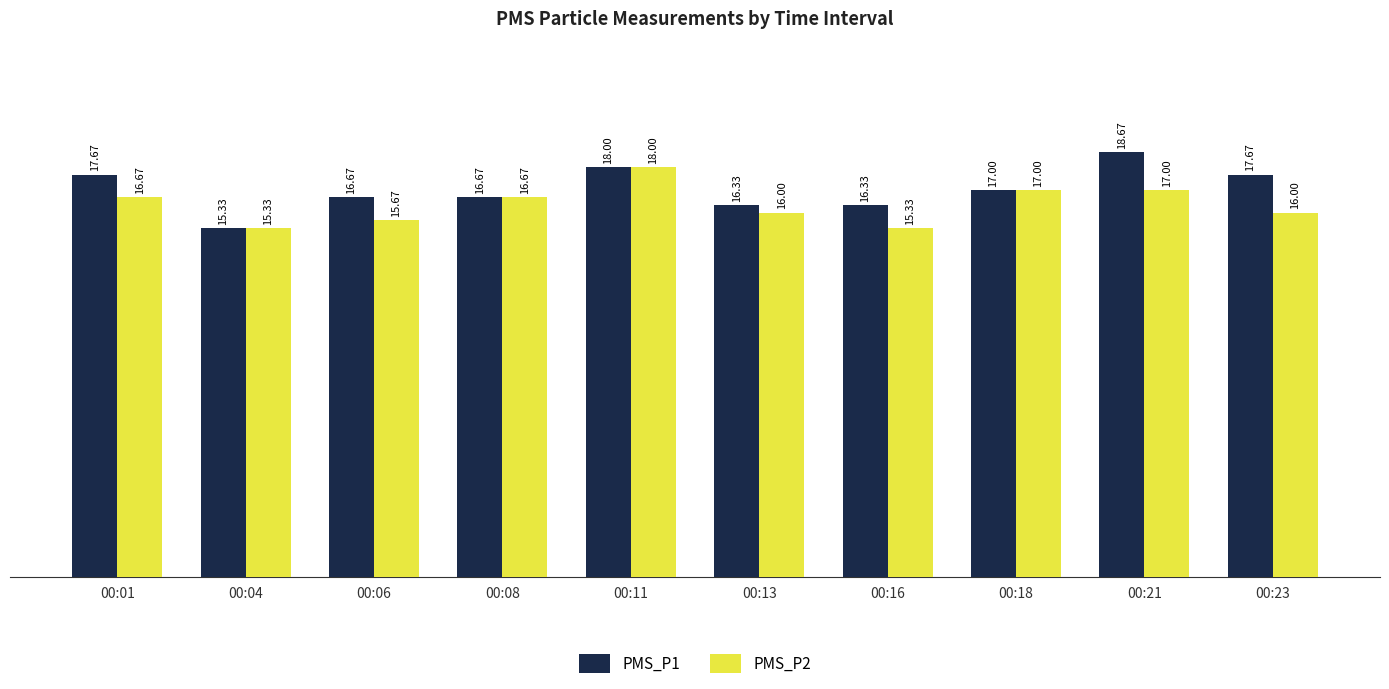

Is it true that PMS_P2 equals 15.3 at 00:04?

True